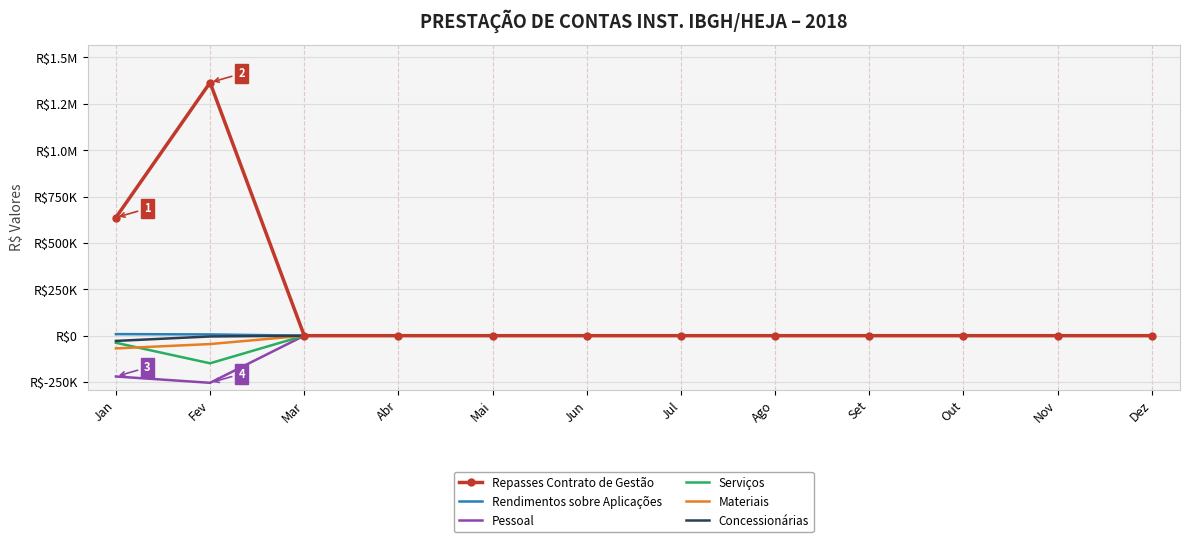

What is the sum of the Rendimentos sobre Aplicações values at Fev and Set?

6867.3